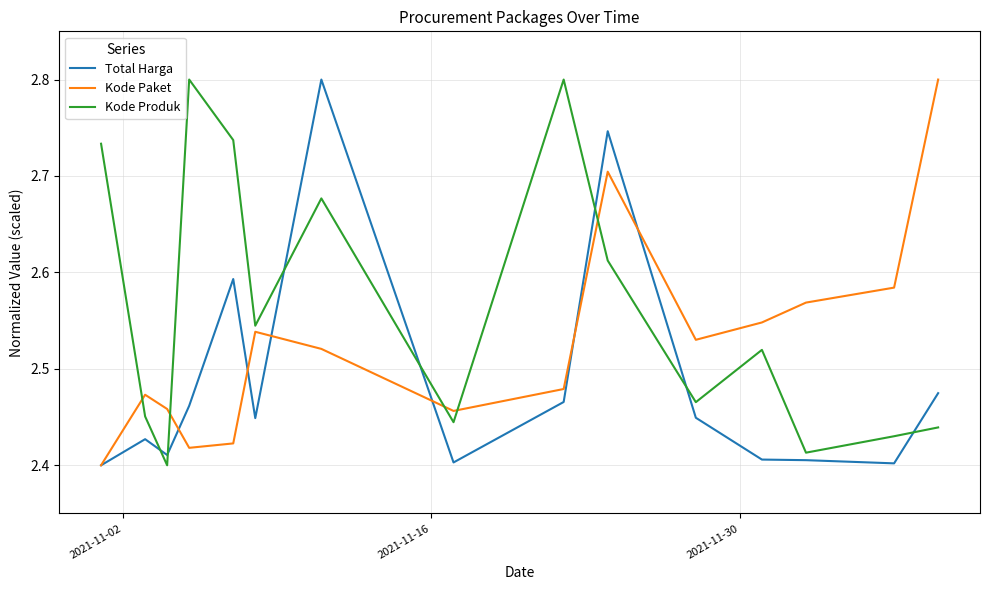

True or false: Kode Produk and Kode Paket cross at least once.

True